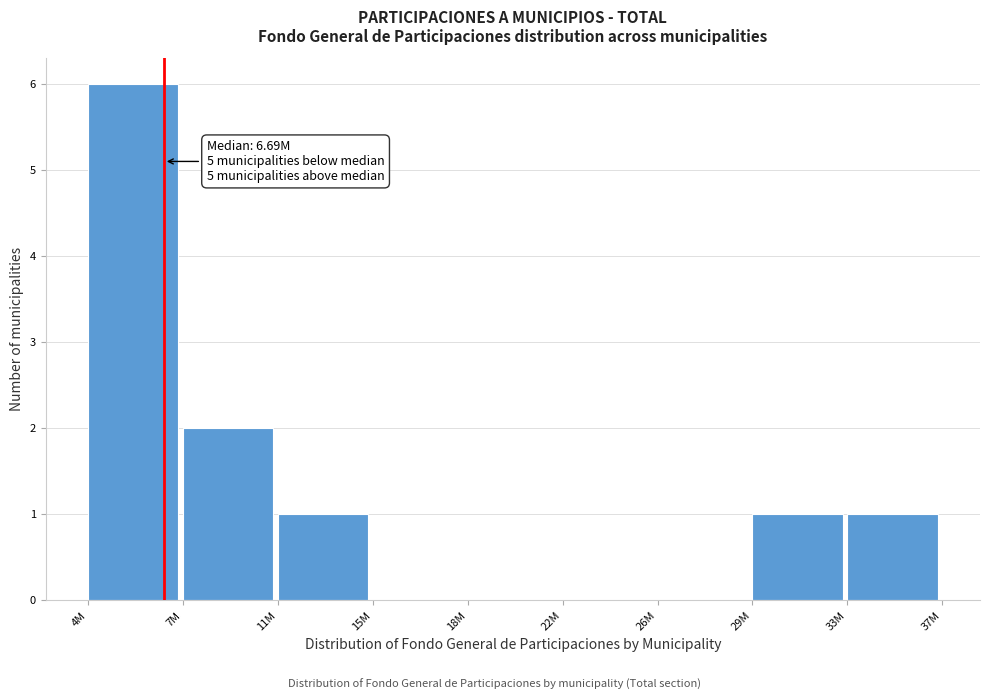

Reading right to left, list all the values displayed in this chart.

33M=1	29M=1	26M=0	22M=0	18M=0	15M=0	11M=1	7M=2	4M=6